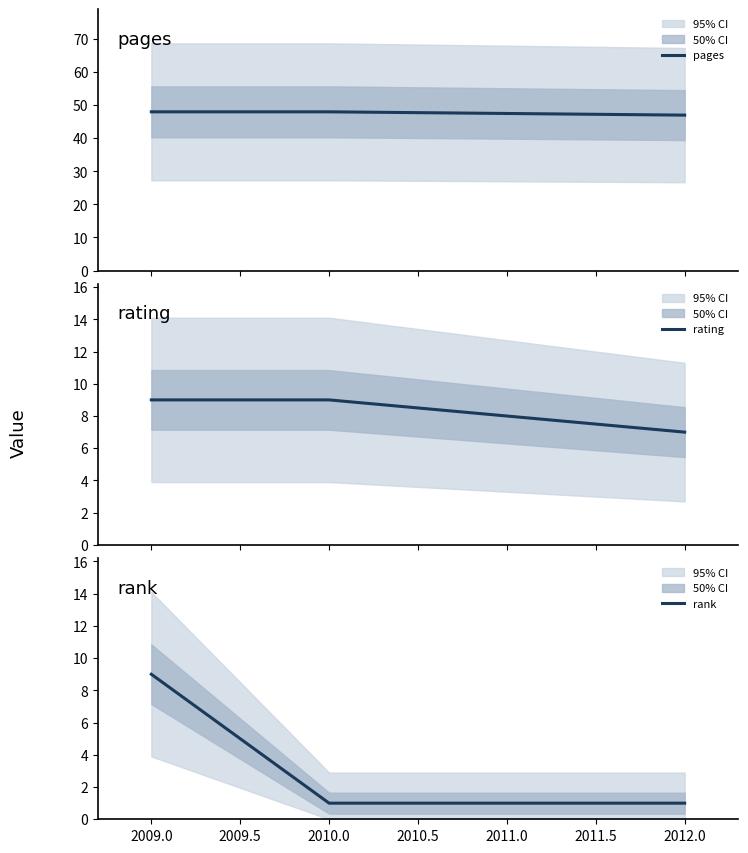

The value of rank at 2009.0 is 9. True or false?

True